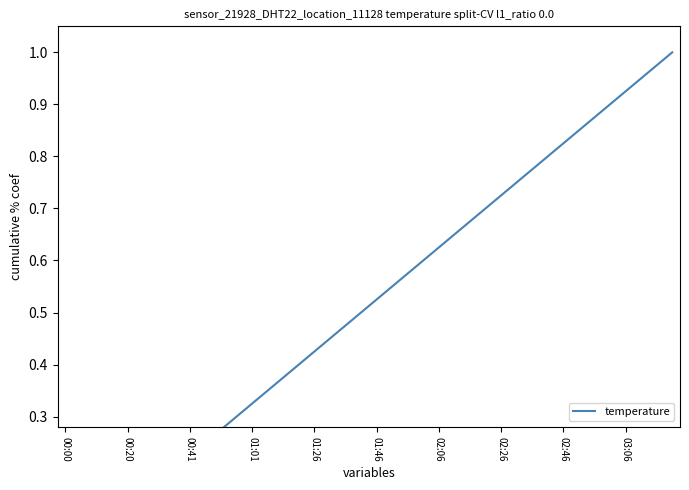

What is the average value?

0.5